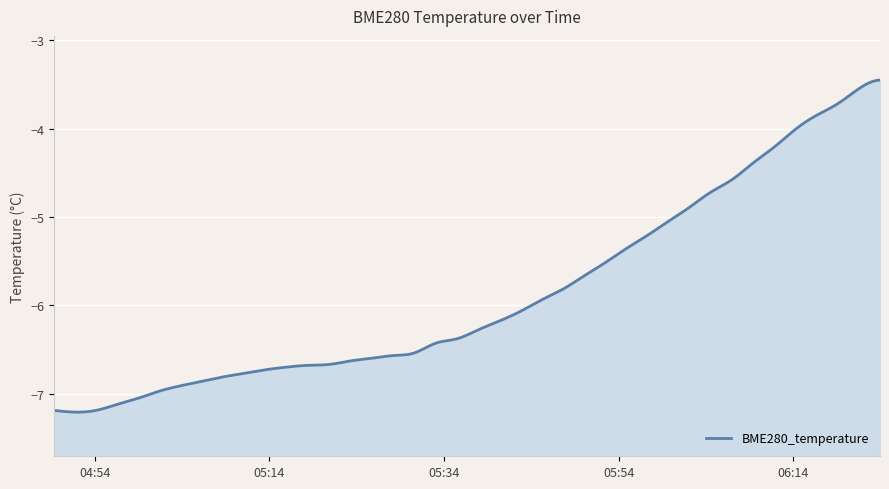

What is the value of the 2nd point from the left?

-7.2